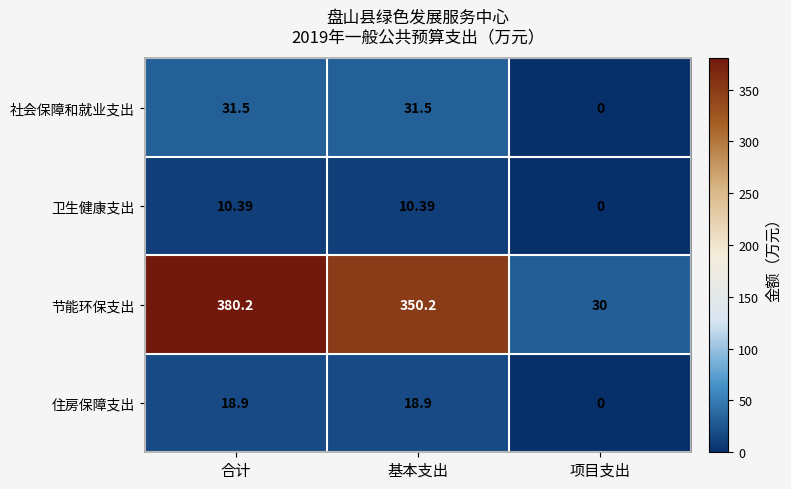

How many data points does each series have?

3